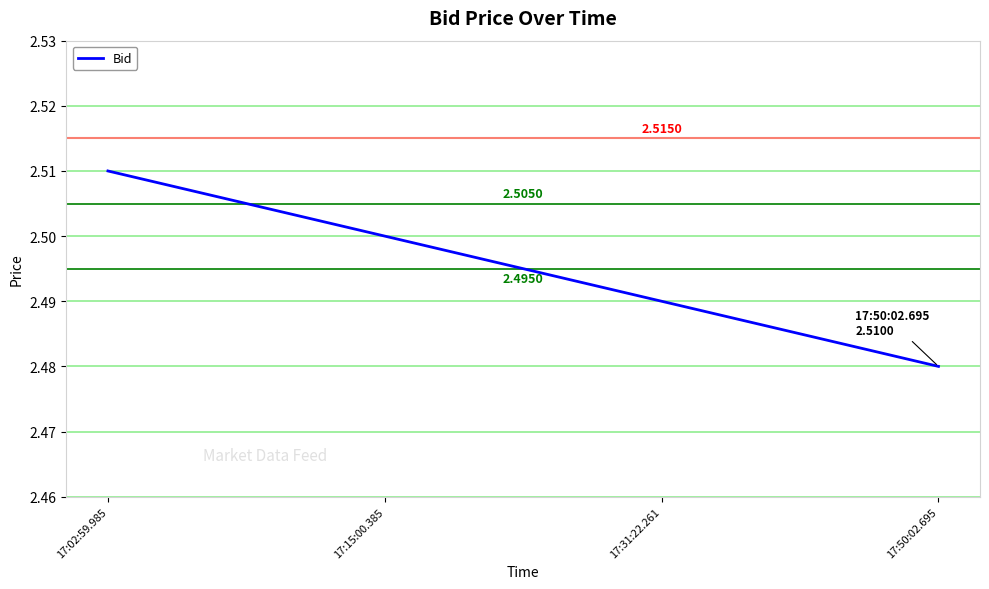

The value at 17:02:59.985 is 4.4. True or false?

False